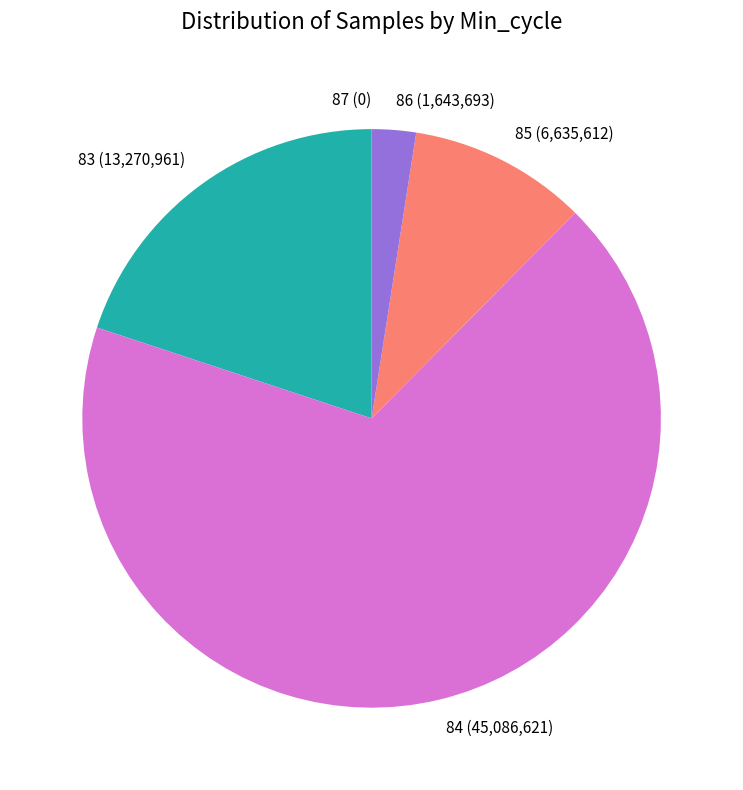

What is the largest slice in the pie chart?

84 (45,086,621)